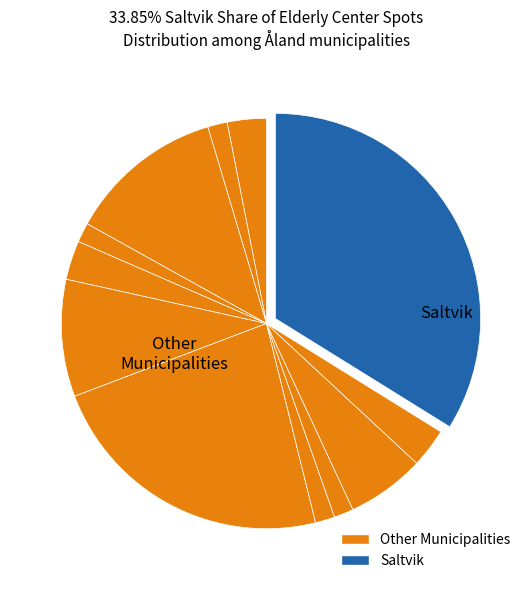

Count the number of slices in the pie.

12